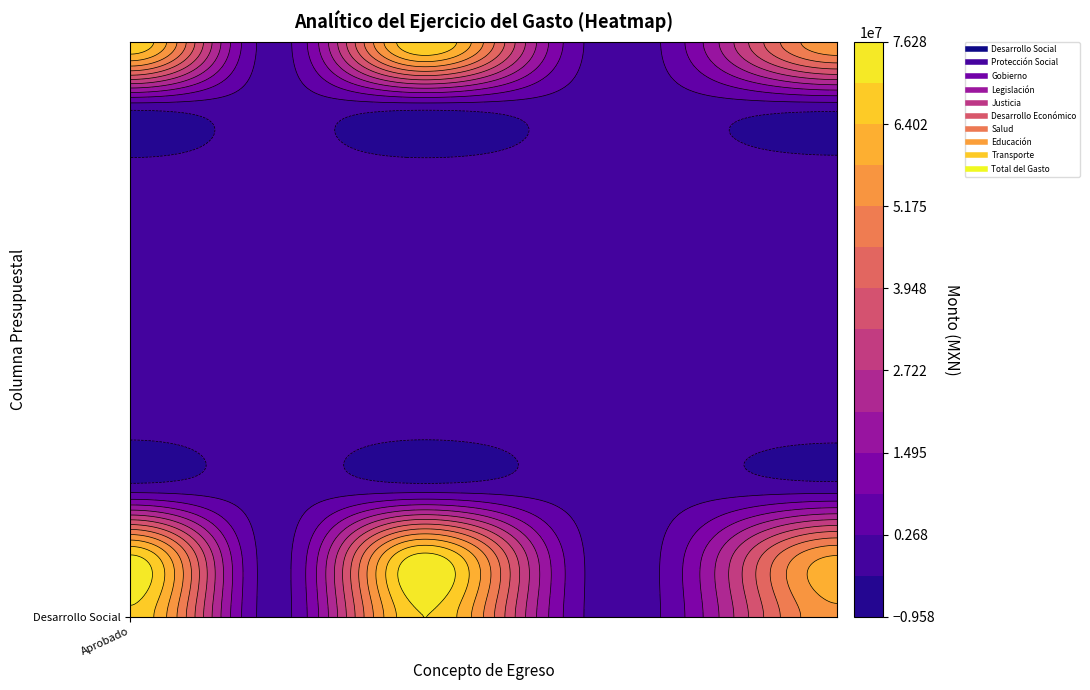

Reading left to right, extract all data points from this chart.

Desarrollo Social: 0=69058306.2	1=0.0	2=69058306.2	3=12354543.0	4=12354543.0	5=56703763.2
Protección Social: 0=69058306.2	1=0.0	2=69058306.2	3=12354543.0	4=12354543.0	5=56703763.2
Gobierno: 0=0.0	1=0.0	2=0.0	3=0.0	4=0.0	5=0.0
Legislación: 0=0.0	1=0.0	2=0.0	3=0.0	4=0.0	5=0.0
Justicia: 0=0.0	1=0.0	2=0.0	3=0.0	4=0.0	5=0.0
Desarrollo Económico: 0=0.0	1=0.0	2=0.0	3=0.0	4=0.0	5=0.0
Salud: 0=0.0	1=0.0	2=0.0	3=0.0	4=0.0	5=0.0
Educación: 0=0.0	1=0.0	2=0.0	3=0.0	4=0.0	5=0.0
Transporte: 0=0.0	1=0.0	2=0.0	3=0.0	4=0.0	5=0.0
Total del Gasto: 0=69058306.2	1=0.0	2=69058306.2	3=12354543.0	4=12354543.0	5=56703763.2